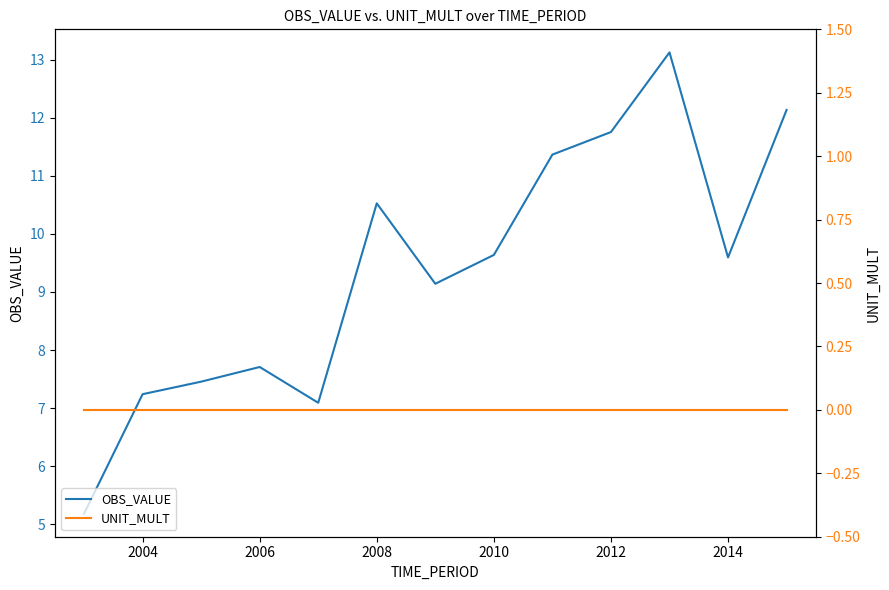

What is the highest value of the OBS_VALUE series?

13.1